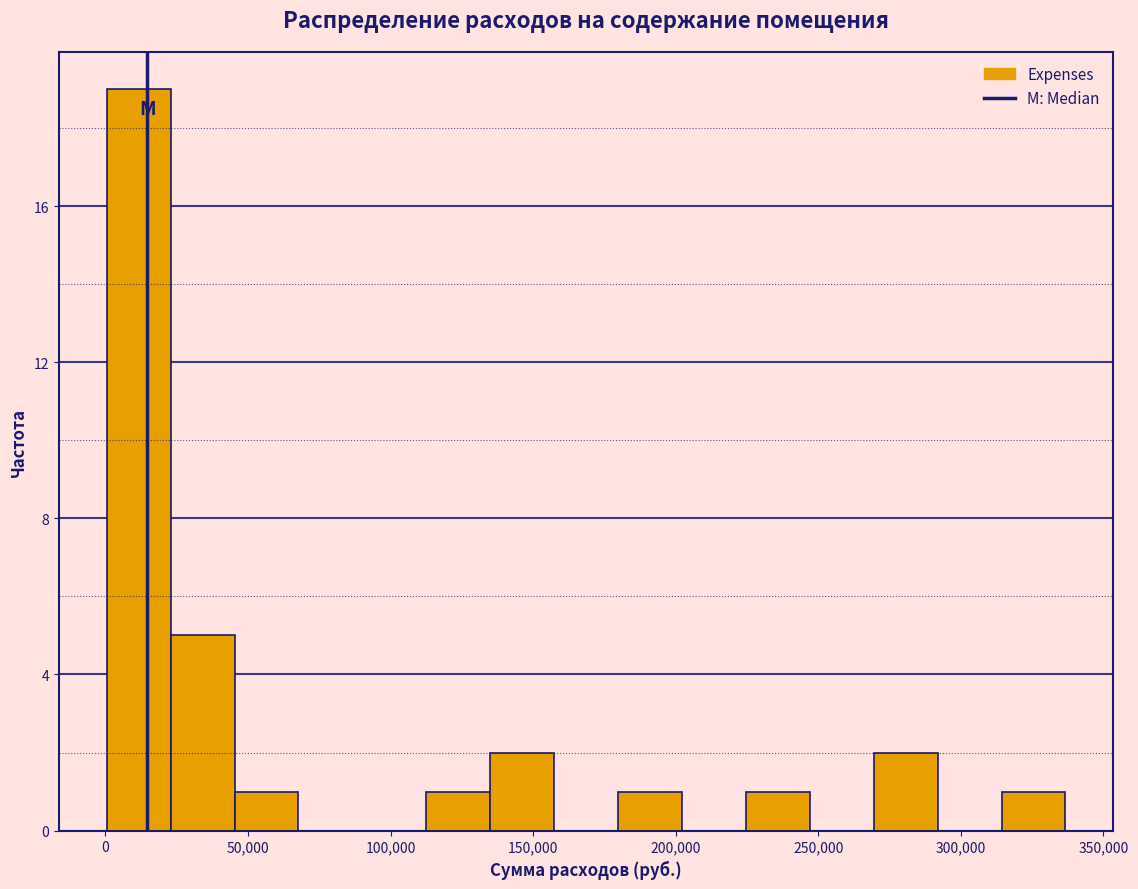

How tall is the bar that spans 315000 to 335000 on the x-axis? Neither the bar edges nor the heights are printed on the chart, so give them approximately, as read against the axes.

1